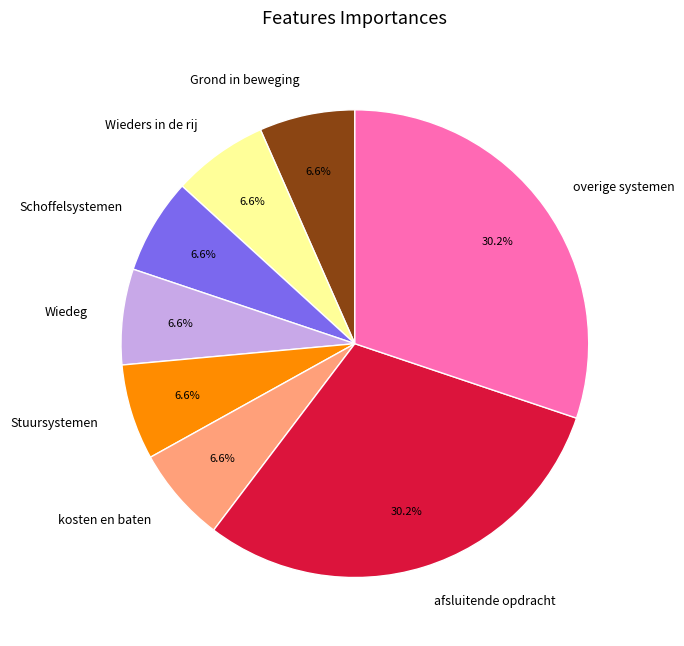

Is there any slice that represents more than half of the pie?

No